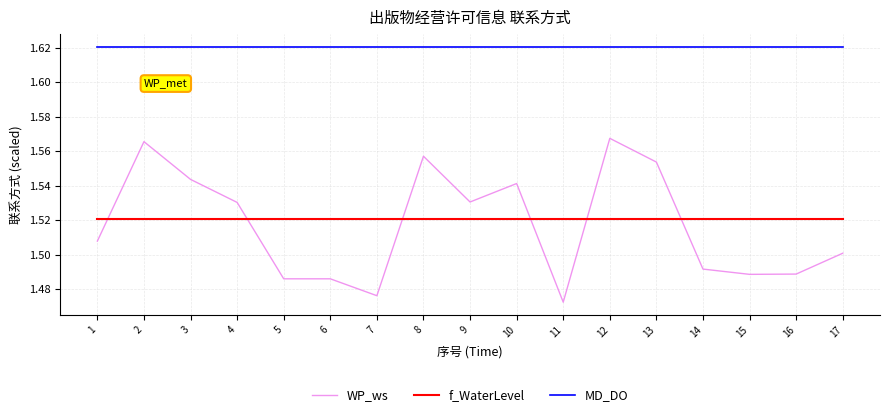

Which series has the largest total across all categories?

MD_DO